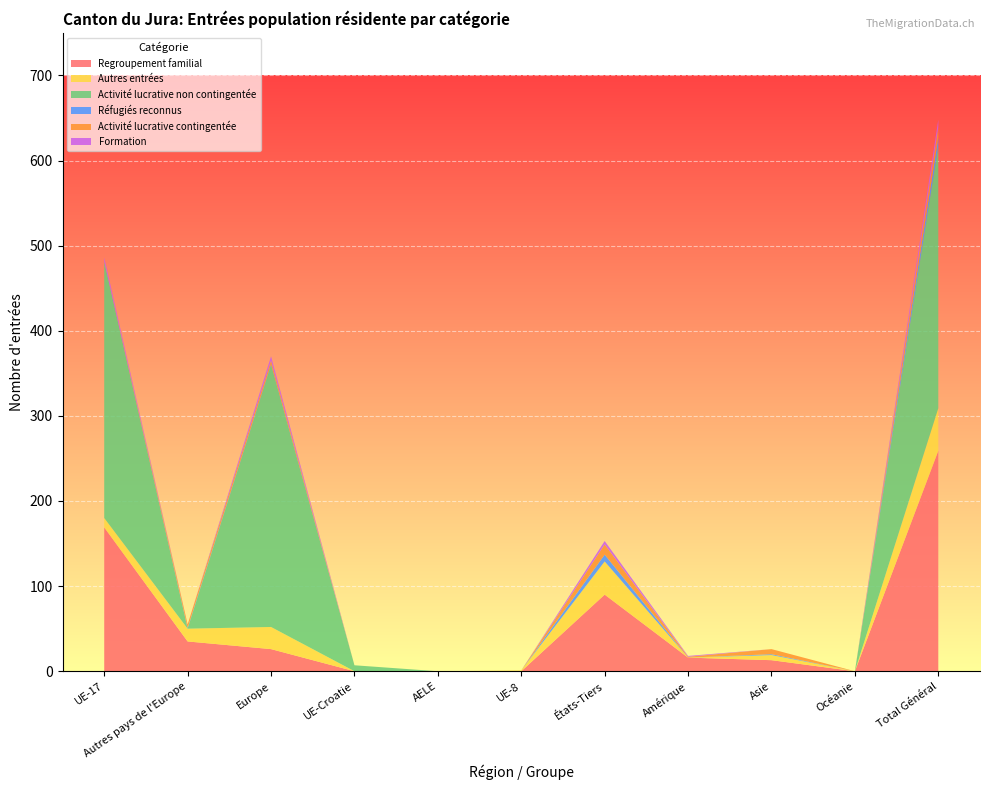

Reading left to right, what are all the values shown in this chart?

Regroupement familial: UE-17=169	Autres pays de l'Europe=35	Europe=26	UE-Croatie=0	AELE=0	UE-8=0	États-Tiers=90	Amérique=16	Asie=13	Océanie=0	Total Général=259
Autres entrées: UE-17=11	Autres pays de l'Europe=15	Europe=26	UE-Croatie=0	AELE=0	UE-8=1	États-Tiers=39	Amérique=0	Asie=6	Océanie=0	Total Général=50
Activité lucrative non contingentée: UE-17=301	Autres pays de l'Europe=0	Europe=308	UE-Croatie=7	AELE=0	UE-8=0	États-Tiers=0	Amérique=0	Asie=0	Océanie=0	Total Général=308
Réfugiés reconnus: UE-17=0	Autres pays de l'Europe=1	Europe=1	UE-Croatie=0	AELE=0	UE-8=0	États-Tiers=8	Amérique=0	Asie=1	Océanie=0	Total Général=10
Activité lucrative contingentée: UE-17=0	Autres pays de l'Europe=4	Europe=4	UE-Croatie=0	AELE=0	UE-8=0	États-Tiers=12	Amérique=1	Asie=6	Océanie=0	Total Général=12
Formation: UE-17=5	Autres pays de l'Europe=0	Europe=5	UE-Croatie=0	AELE=0	UE-8=0	États-Tiers=4	Amérique=1	Asie=0	Océanie=0	Total Général=9